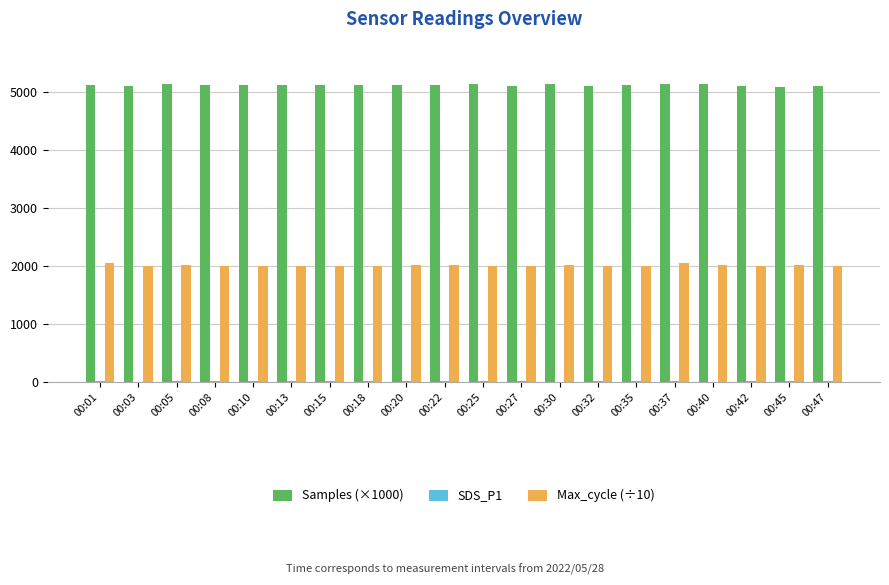

Which series has the largest total across all categories?

Samples (×1000)